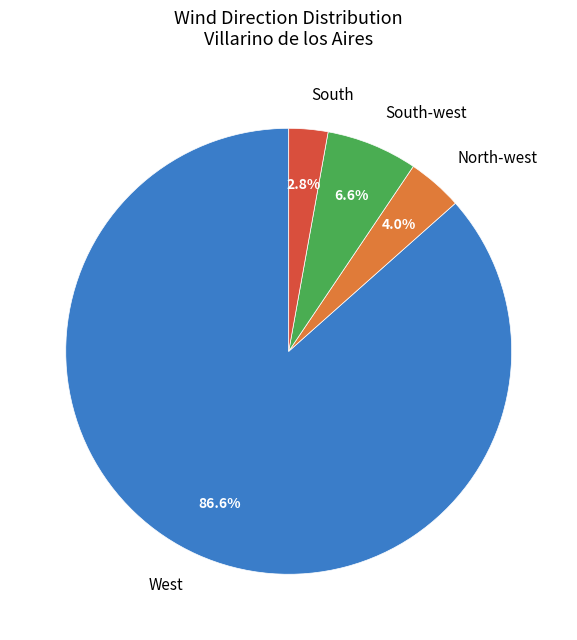

Is there a majority slice in this chart?

Yes